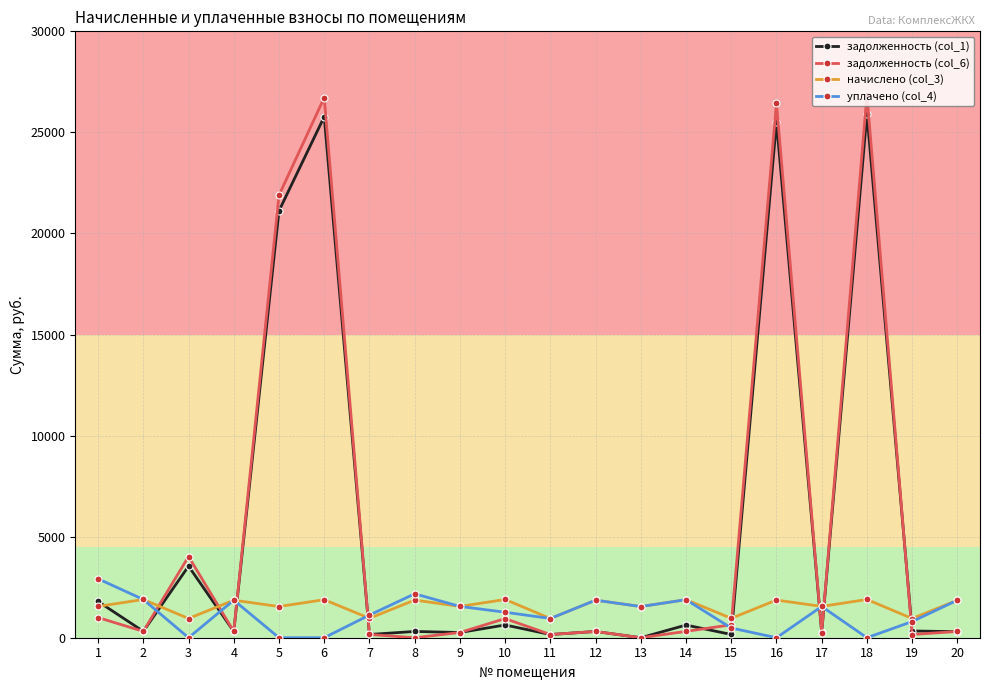

What is the highest value of the задолженность (col_1) series?

25907.4